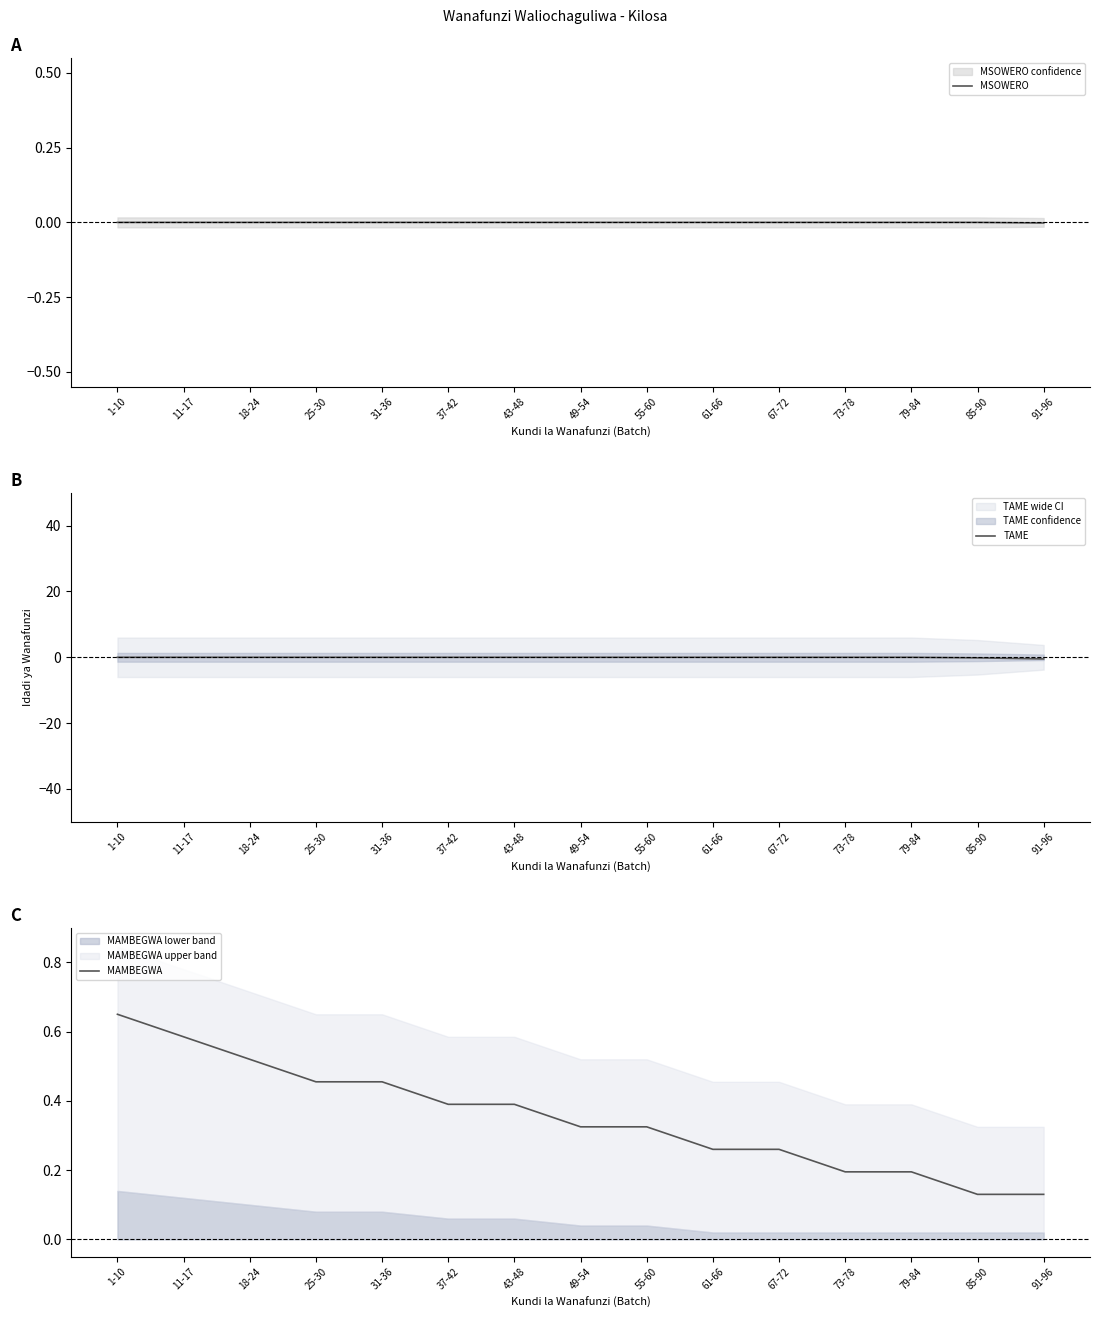

Which category has the lowest value in the MAMBEGWA series?

85-90